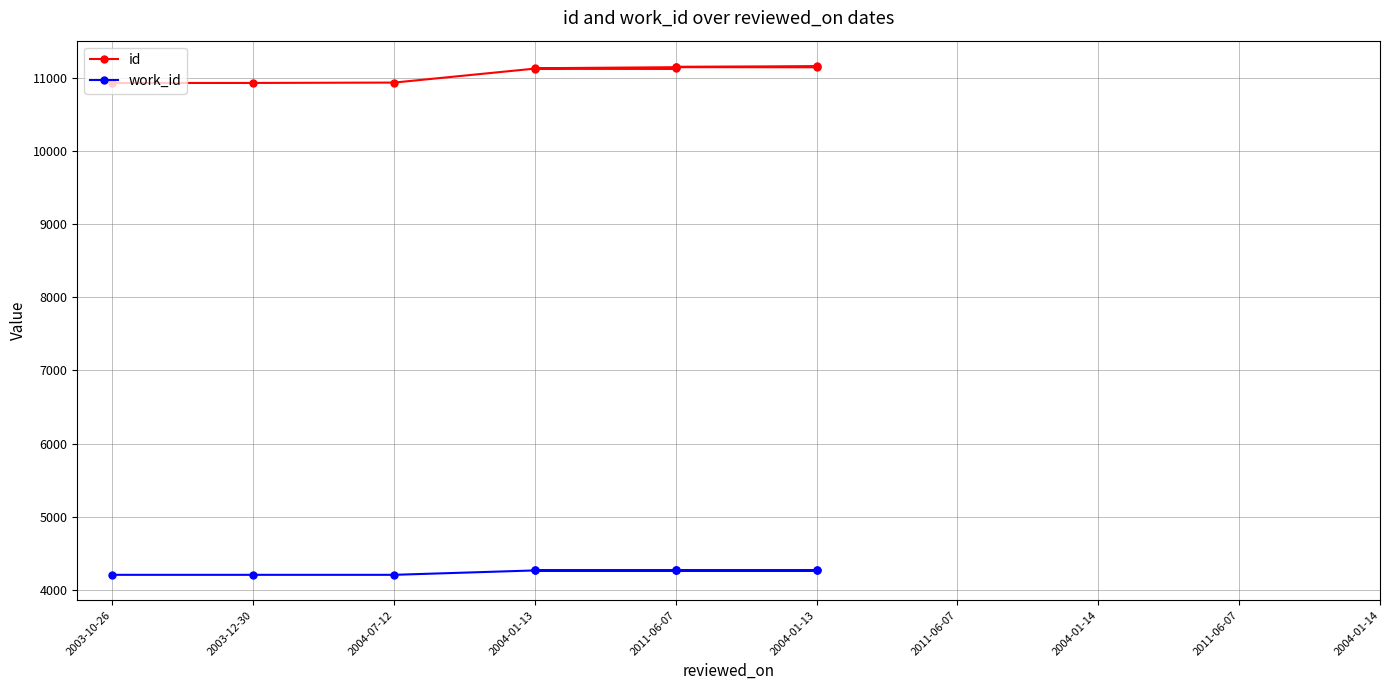

What is the value of the work_id point at the 1st from the left?

4209